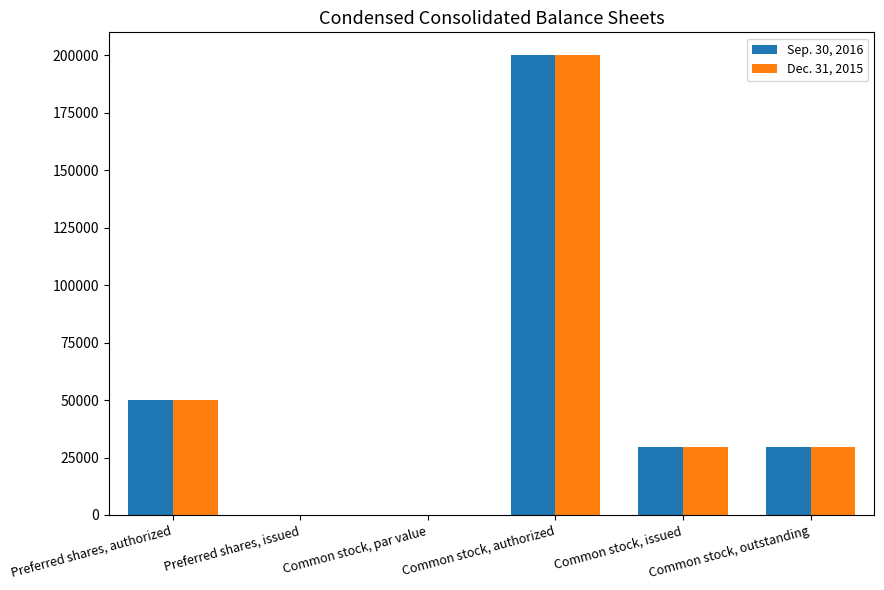

What is the highest value of the Sep. 30, 2016 series?

200000.0